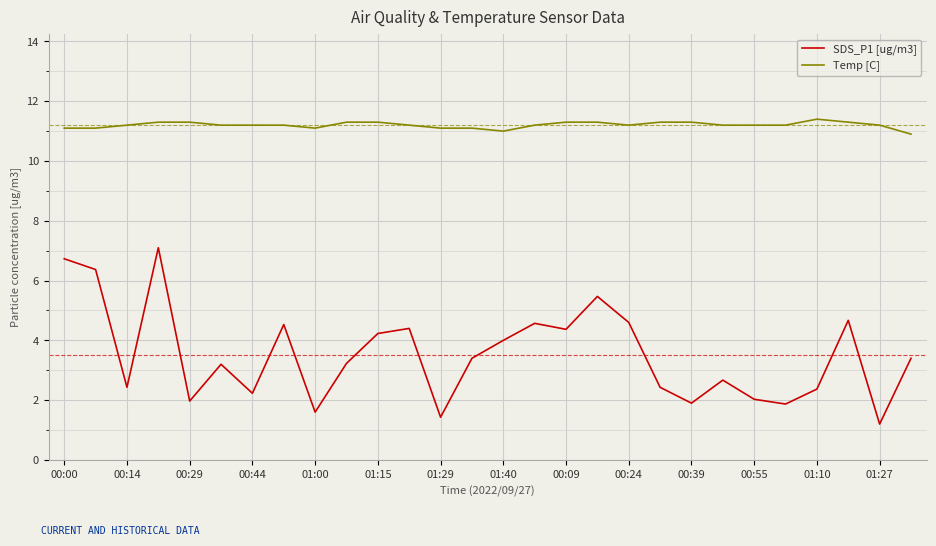

List the series in order of their overall mean, highest first.

Temp [C], SDS_P1 [ug/m3]